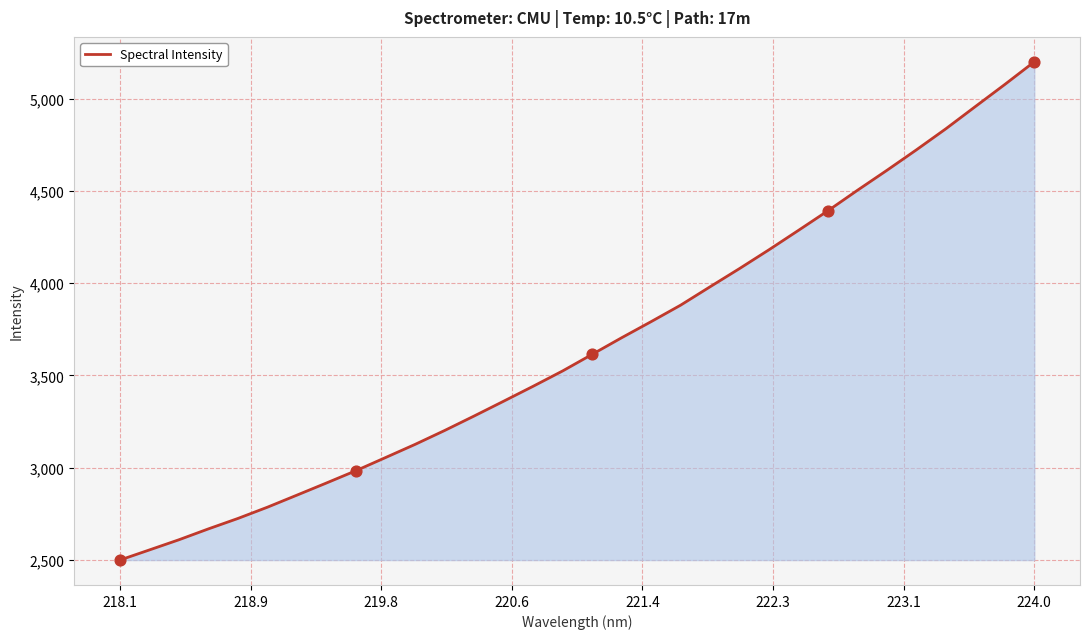

What is the maximum value shown in the chart?

5200.2